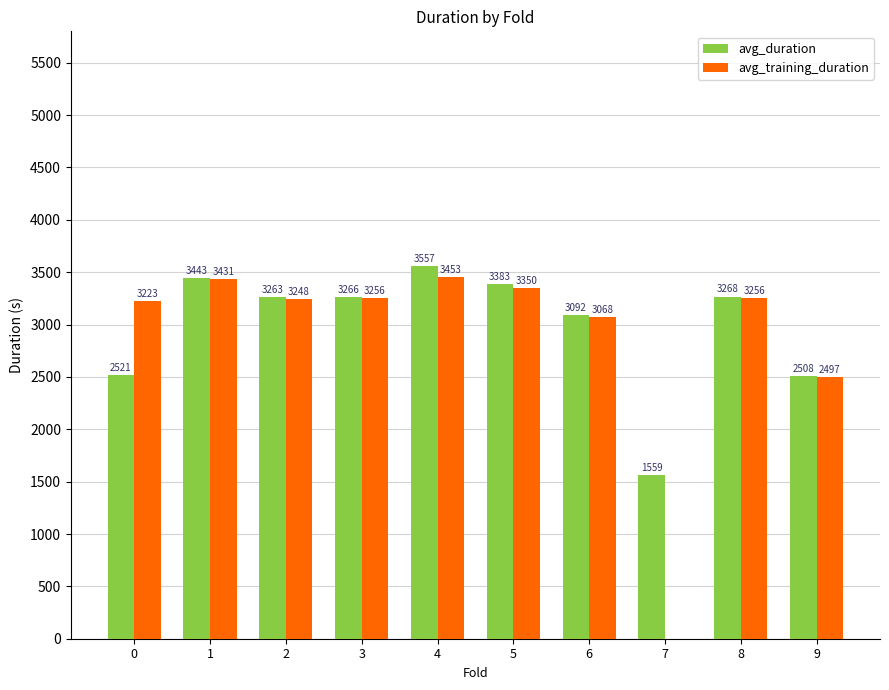

What are all the series names shown in the legend?

avg_duration, avg_training_duration